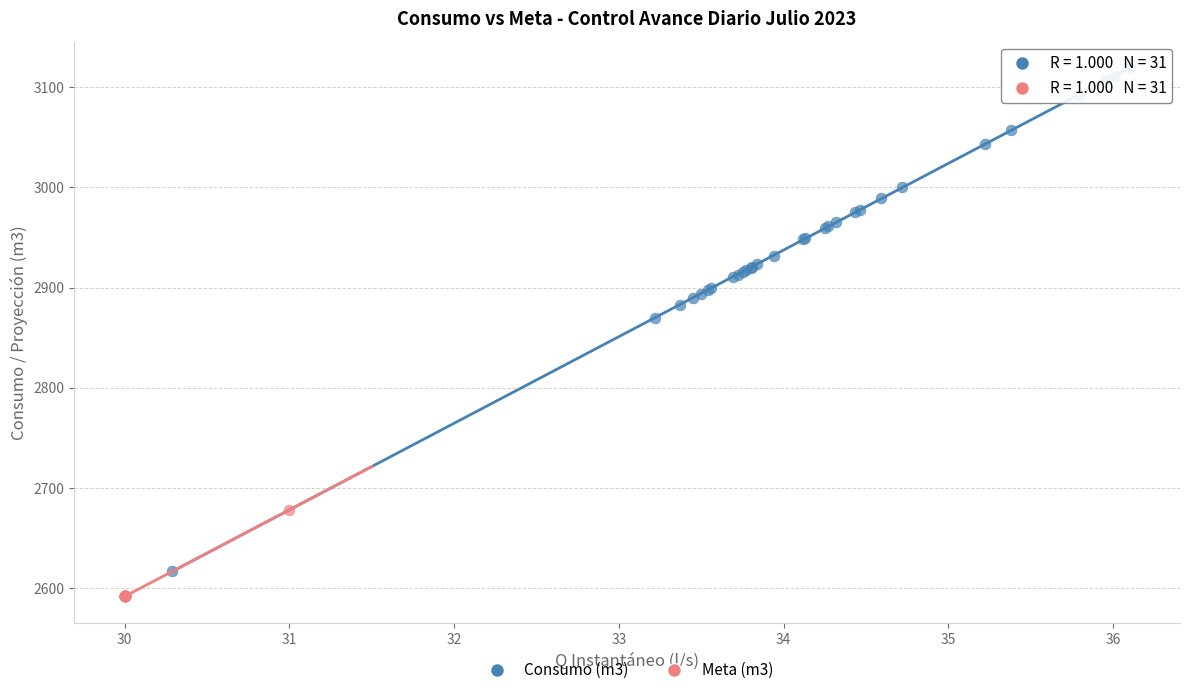

Which series contains the highest Y value?

Consumo (m3)